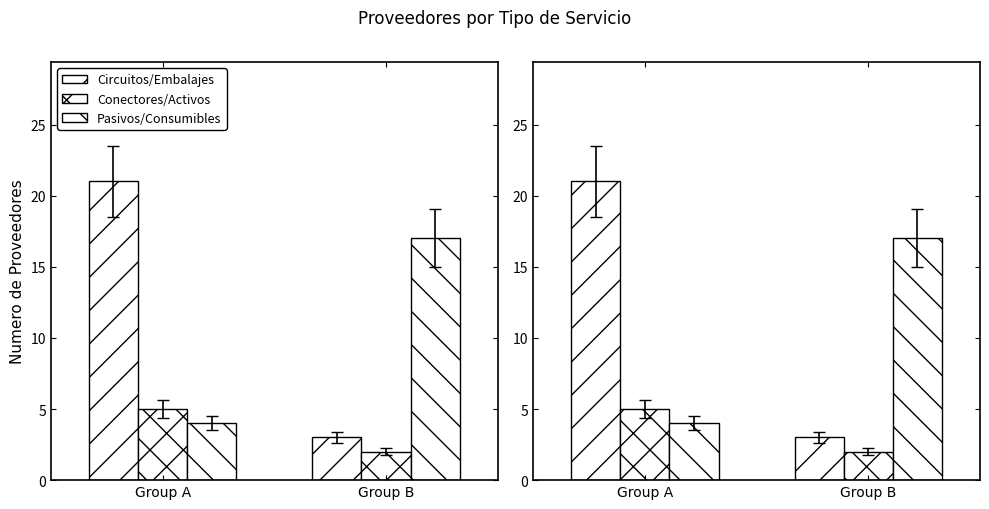

How many data points in Conectores/Activos are less than 5?

1